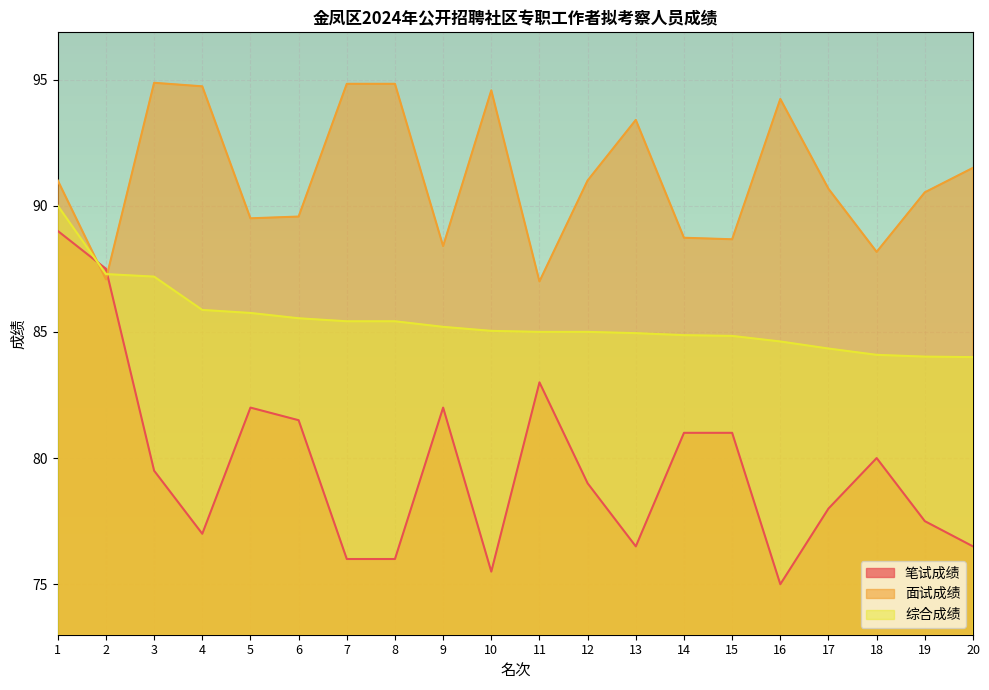

Which category has the lowest value across all series?

16